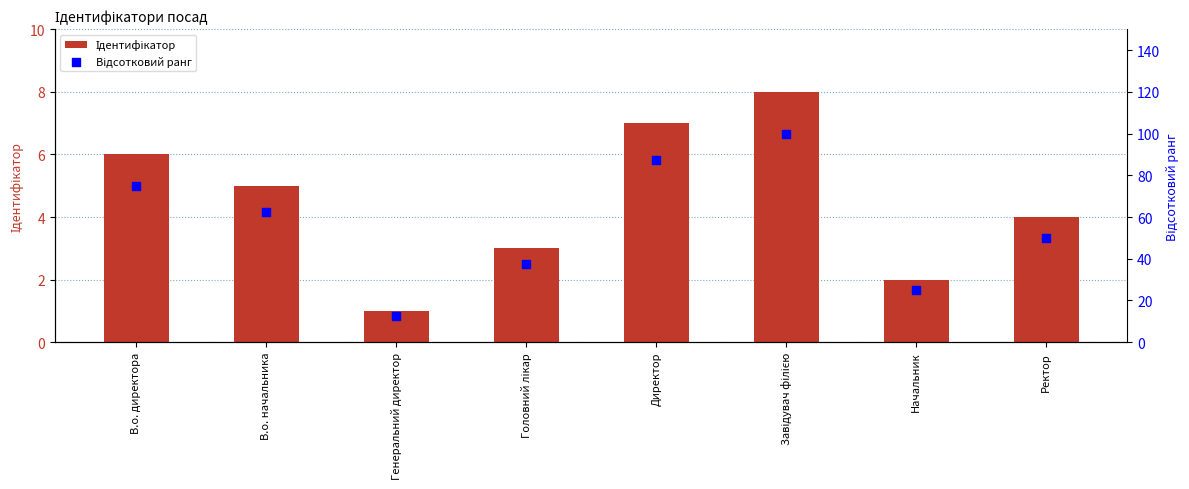

Is the value of Відсотковий ранг at Завідувач філією greater than the value of Ідентифікатор at Головний лікар?

Yes